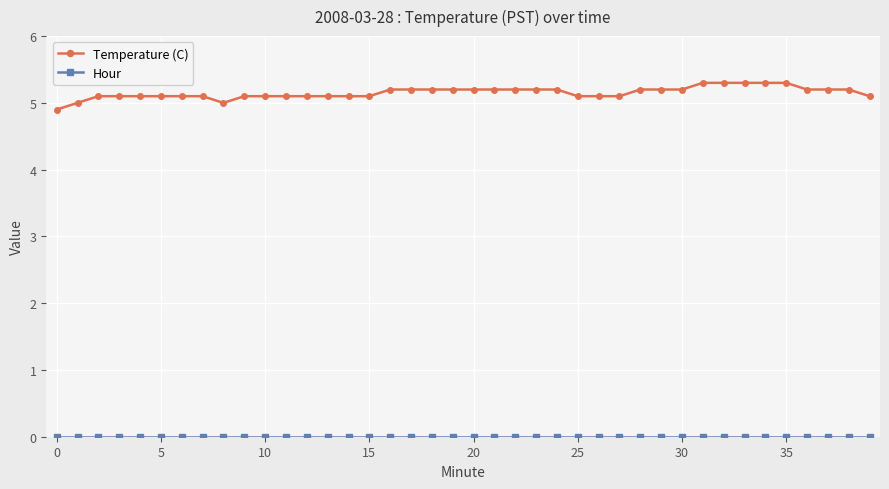

Which series has the widest spread of values?

Temperature (C)